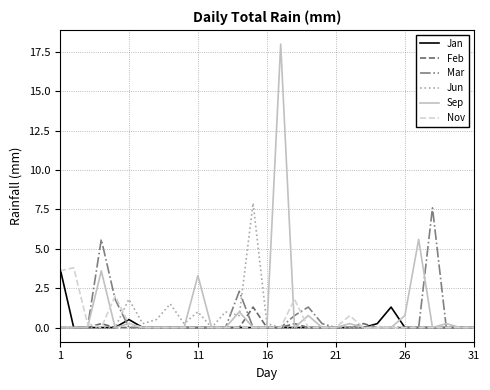

What is the maximum value shown in the chart?

18.0